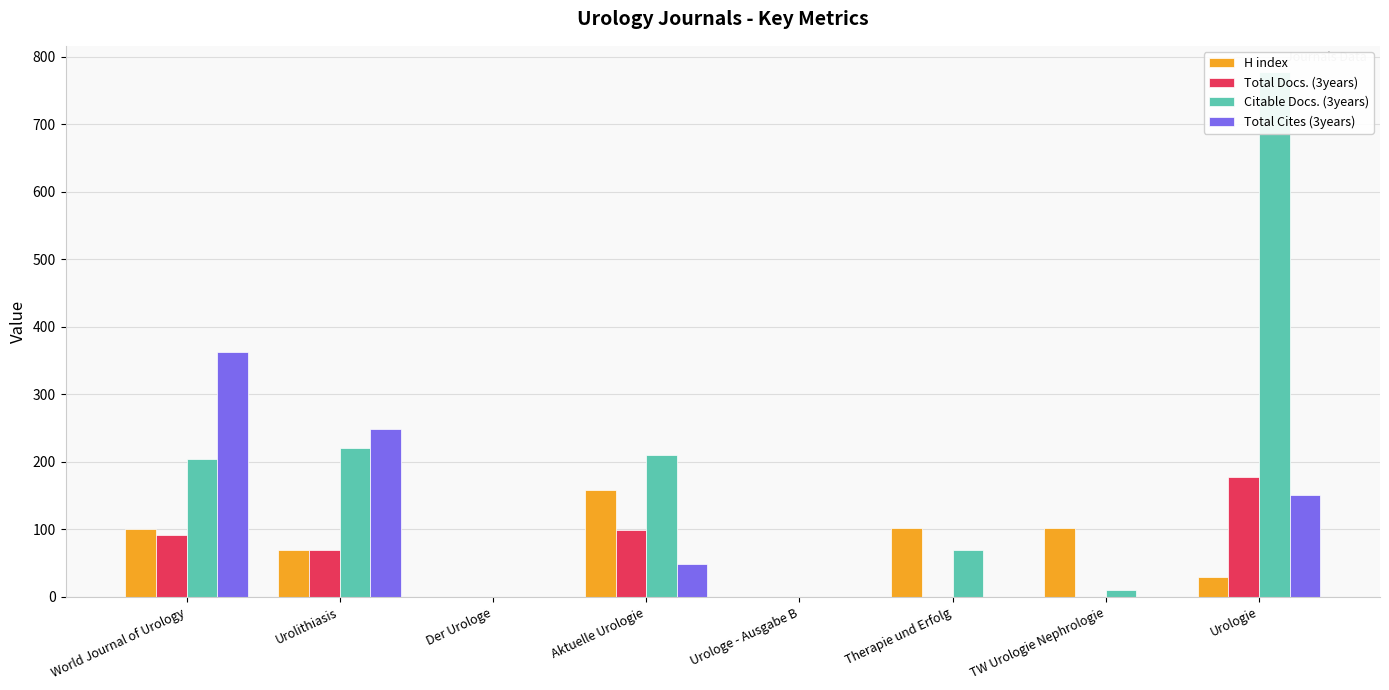

List the labels in order of Citable Docs. (3years) value, largest first.

Urologie, Urolithiasis, Aktuelle Urologie, World Journal of Urology, Therapie und Erfolg, TW Urologie Nephrologie, Der Urologe, Urologe - Ausgabe B